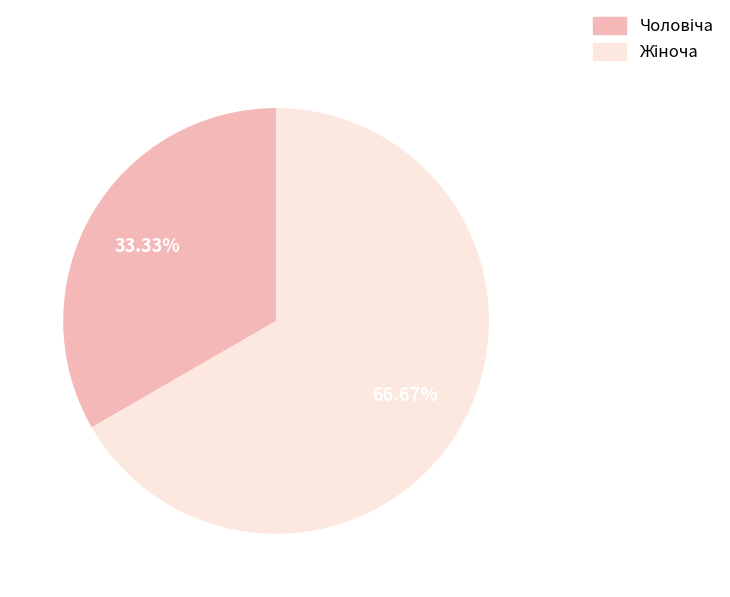

How many segments does this pie chart have?

2